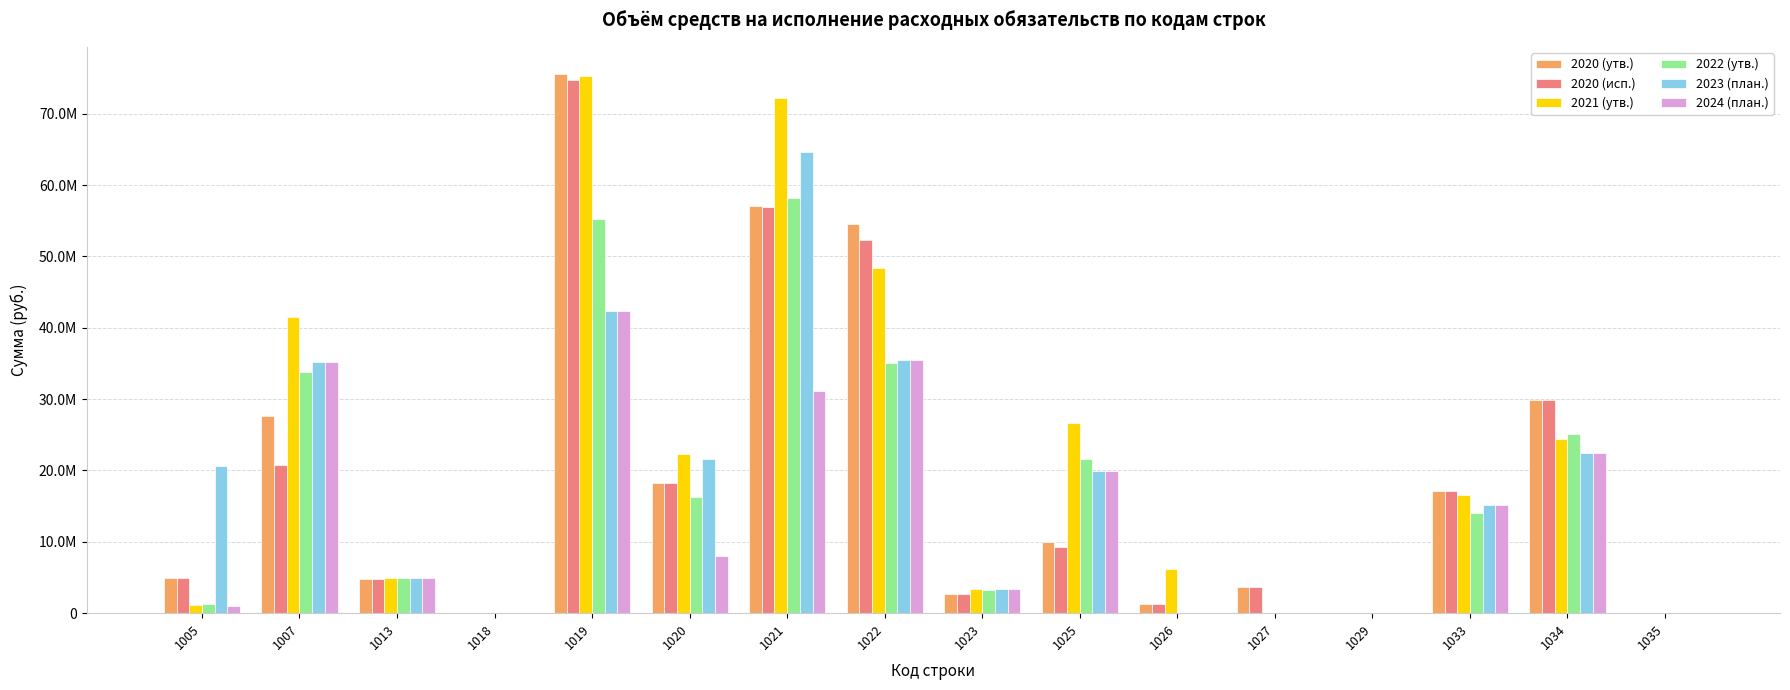

Are the bars grouped side by side (vs. stacked)?

Yes